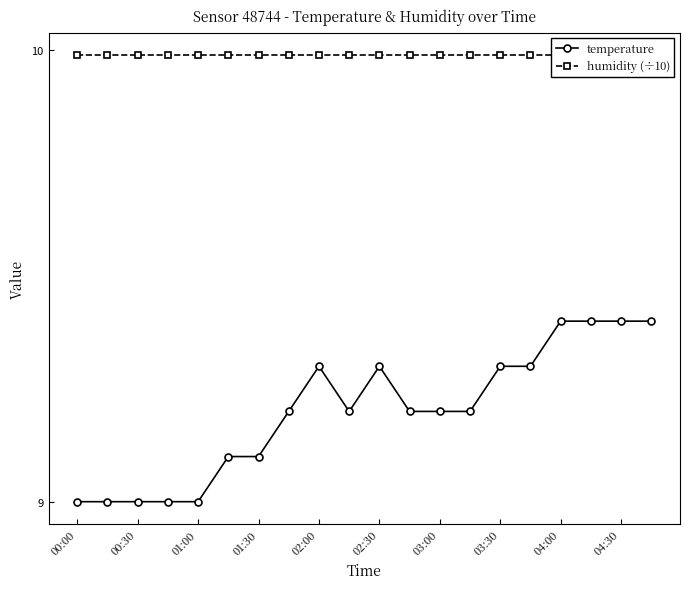

Is it true that temperature equals 2.1 at 00:00?

False